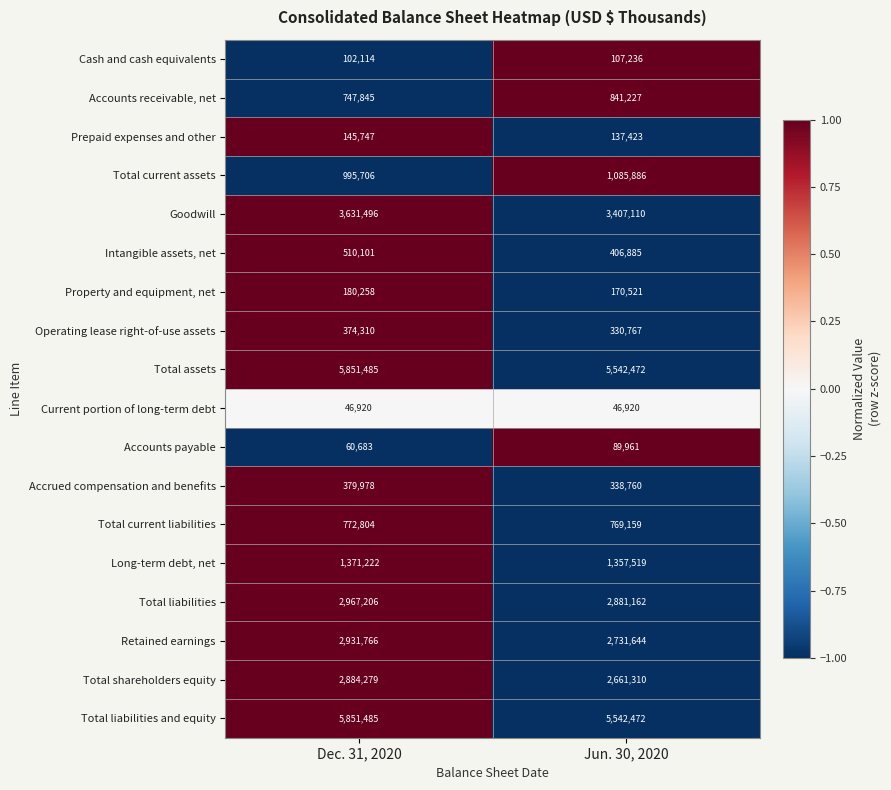

At which label is Long-term debt, net closest to 1364370?

Jun. 30, 2020